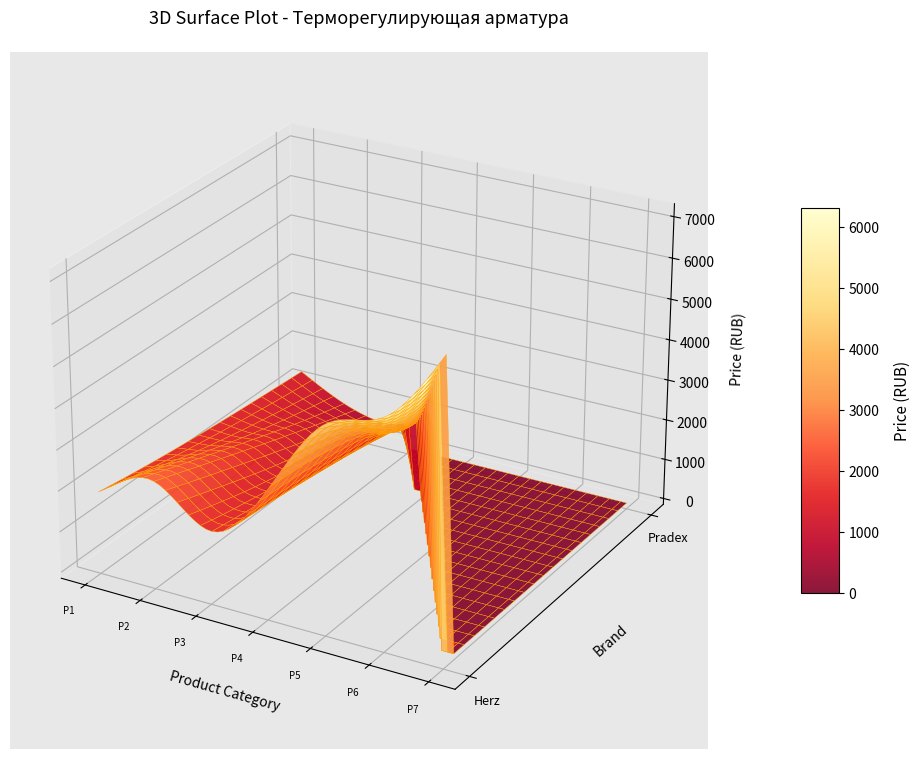

Reading left to right, what are all the values shown in this chart?

Herz: 1870	2500	1650	2970	4895	5408	7161
Pradex: 1320	660	660	0	0	0	0